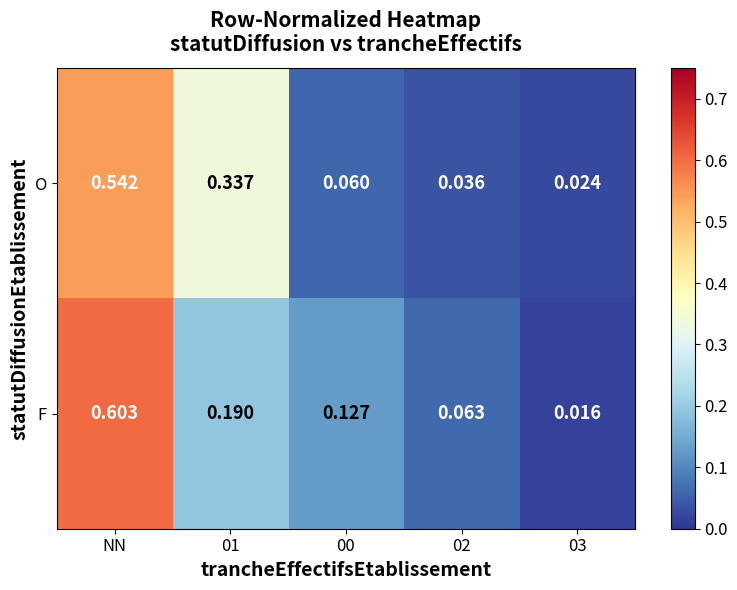

Rank the series by their maximum value, from lowest to highest.

O, F